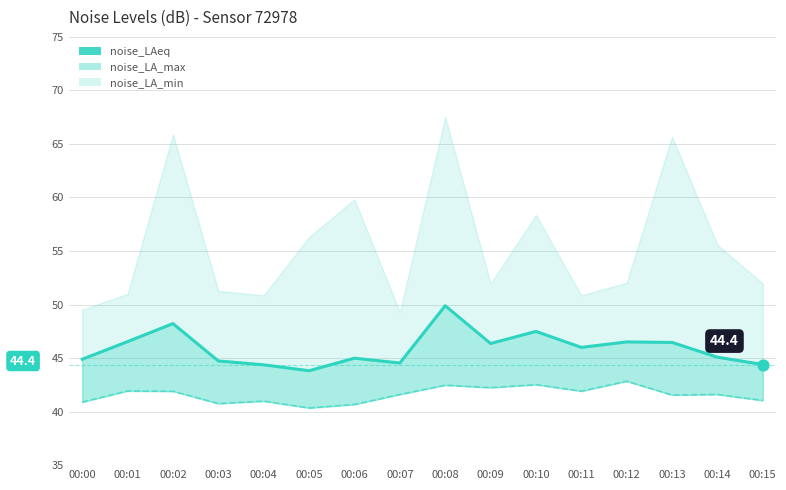

At how many categories does at least one series exceed 42?

16